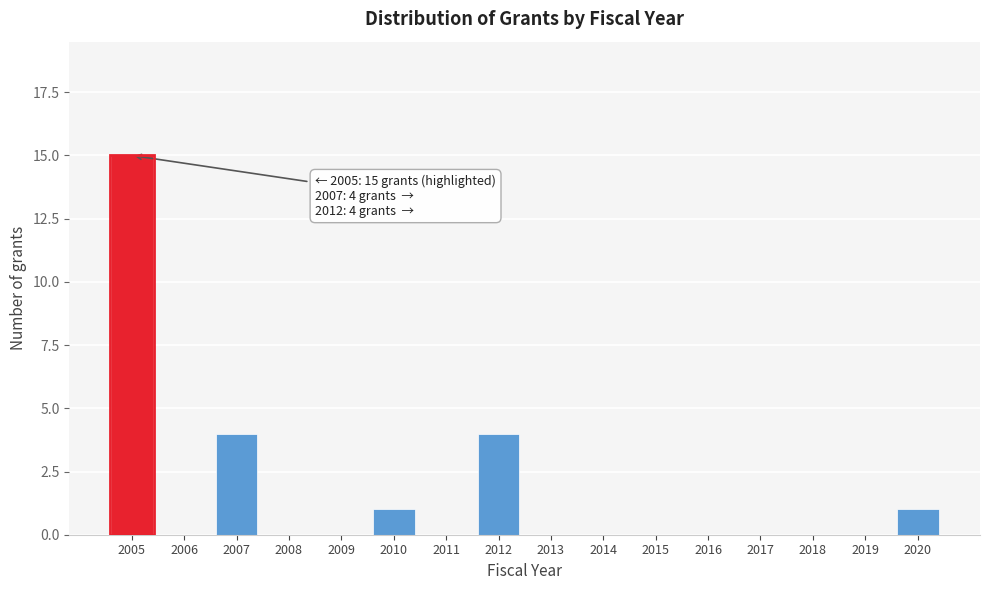

Reading right to left, what are all the values shown in this chart?

2020=1	2019=0	2018=0	2017=0	2016=0	2015=0	2014=0	2013=0	2012=4	2011=0	2010=1	2009=0	2008=0	2007=4	2006=0	2005=15